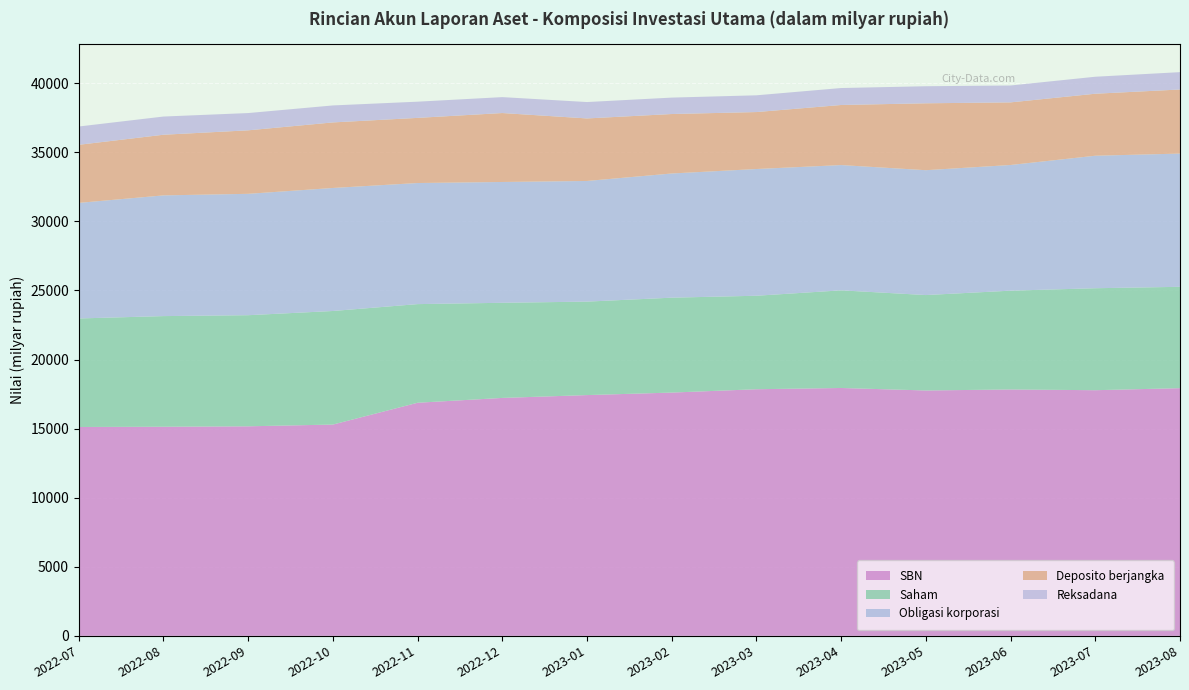

Reading right to left, list all the values displayed in this chart.

SBN: 2023-08=17927.5	2023-07=17779.9	2023-06=17832.9	2023-05=17760.5	2023-04=17940.3	2023-03=17849.6	2023-02=17608.1	2023-01=17426.5	2022-12=17221.0	2022-11=16871.8	2022-10=15292.9	2022-09=15166.6	2022-08=15134.9	2022-07=15116.7
Saham: 2023-08=7335.1	2023-07=7380.8	2023-06=7150.7	2023-05=6906.0	2023-04=7067.6	2023-03=6766.9	2023-02=6868.8	2023-01=6765.3	2022-12=6885.7	2022-11=7139.1	2022-10=8220.1	2022-09=8041.8	2022-08=8008.1	2022-07=7855.9
Obligasi korporasi: 2023-08=9644.6	2023-07=9590.3	2023-06=9097.7	2023-05=9038.0	2023-04=9067.5	2023-03=9173.3	2023-02=8989.3	2023-01=8733.3	2022-12=8744.6	2022-11=8765.1	2022-10=8904.6	2022-09=8786.0	2022-08=8737.8	2022-07=8365.4
Deposito berjangka: 2023-08=4638.8	2023-07=4488.5	2023-06=4531.8	2023-05=4842.9	2023-04=4349.2	2023-03=4122.8	2023-02=4304.8	2023-01=4525.9	2022-12=4990.6	2022-11=4715.3	2022-10=4745.2	2022-09=4596.1	2022-08=4390.5	2022-07=4204.9
Reksadana: 2023-08=1255.6	2023-07=1229.3	2023-06=1222.3	2023-05=1234.1	2023-04=1227.0	2023-03=1212.3	2023-02=1188.2	2023-01=1185.9	2022-12=1151.8	2022-11=1172.8	2022-10=1229.1	2022-09=1249.6	2022-08=1316.5	2022-07=1324.0